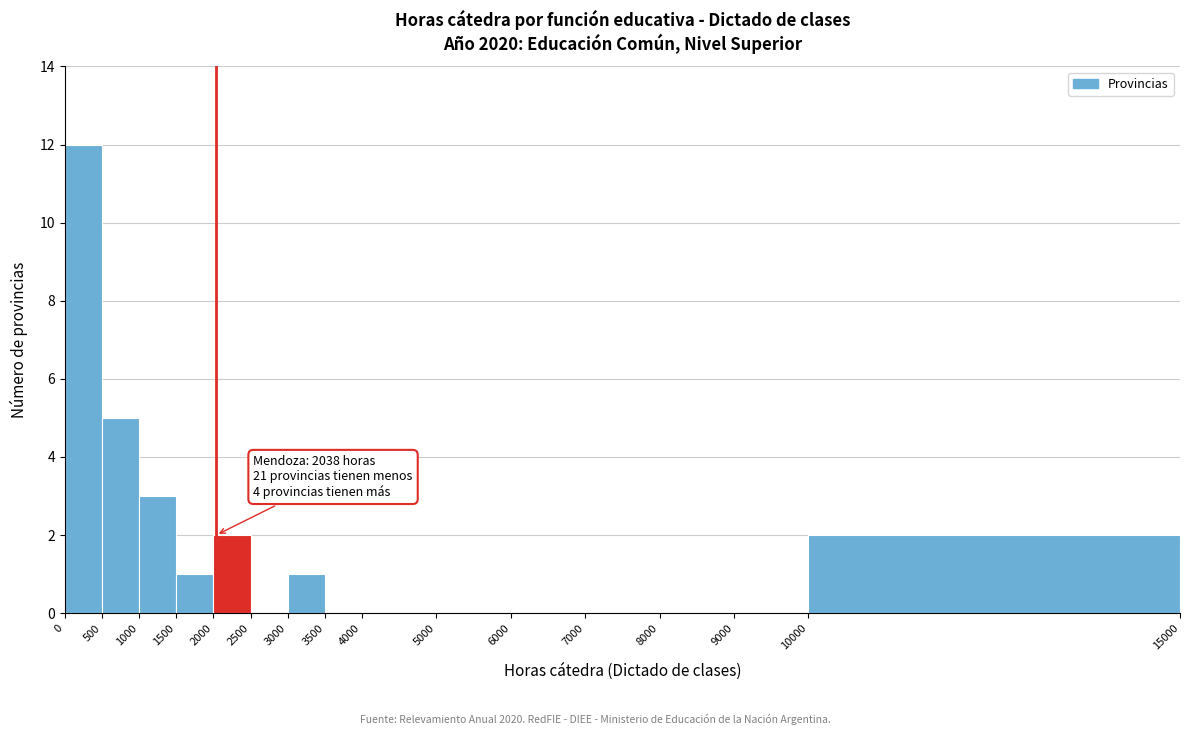

Over which range of the x-axis is the bar tallest?

0 to 500